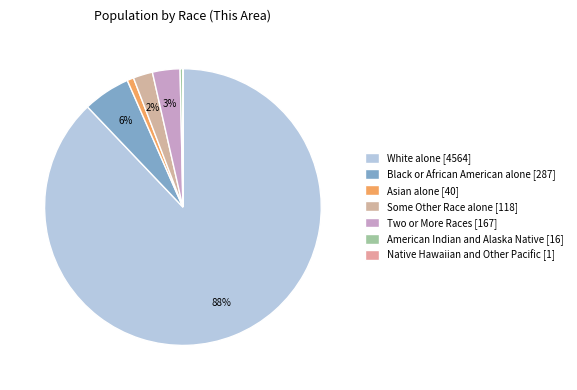

How many slices are in this pie chart?

7